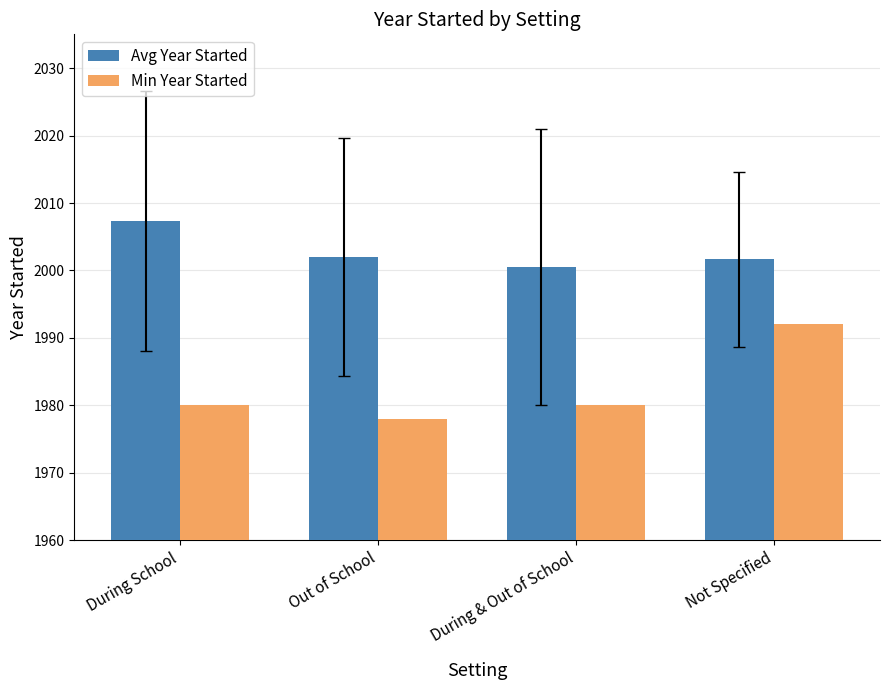

Read the Avg Year Started value at Out of School.

2002.0